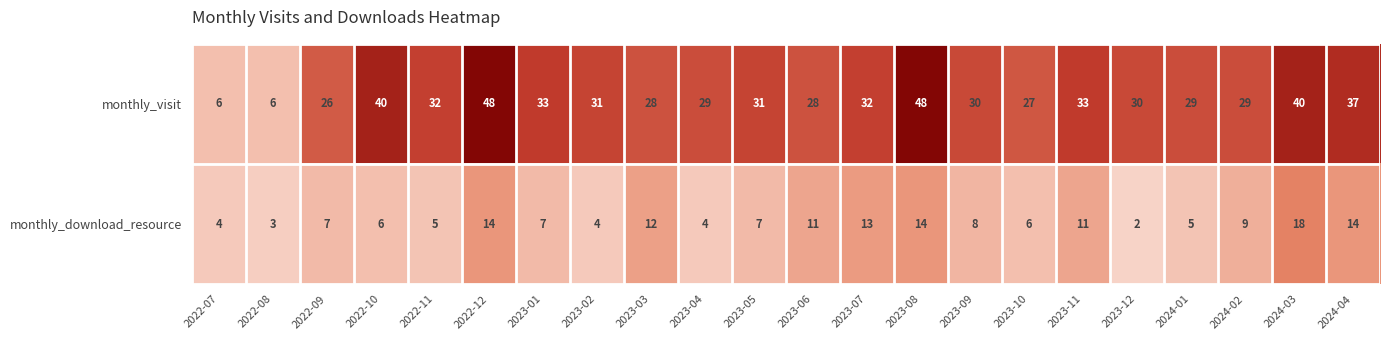

What is the sum of all monthly_download_resource values?

184